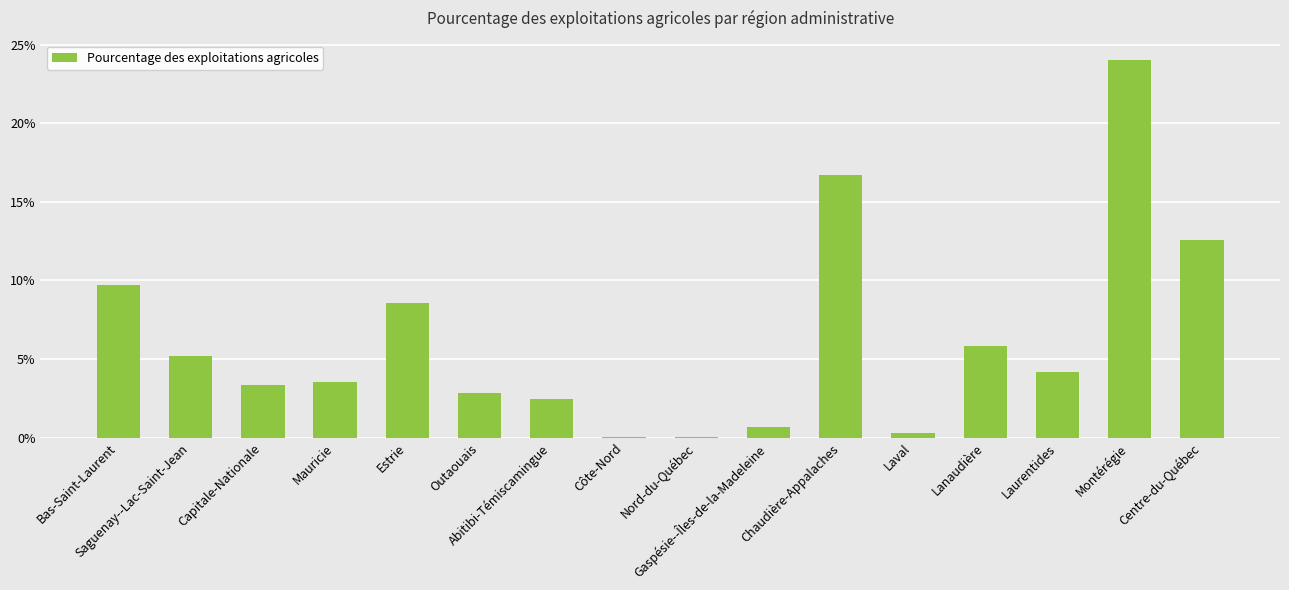

The chart shows a value of 0.1 at Montérégie. True or false?

False